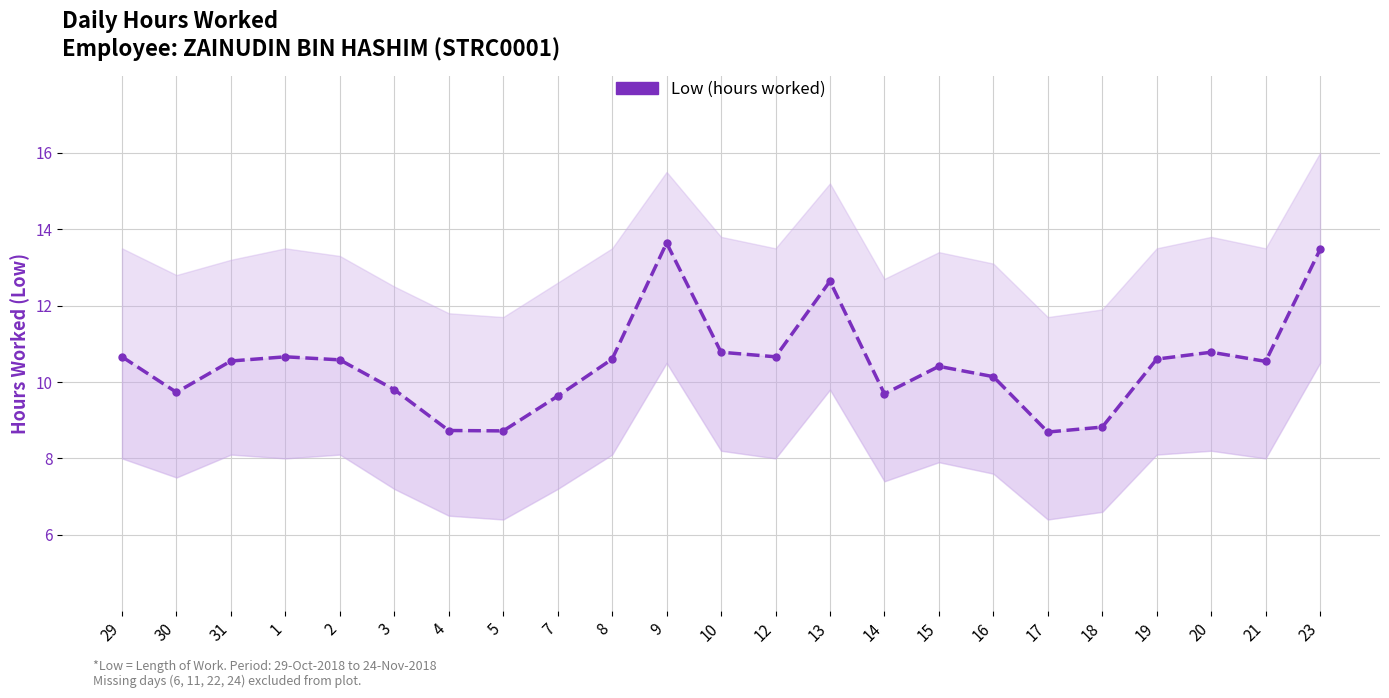

Count the number of data series in this chart.

1